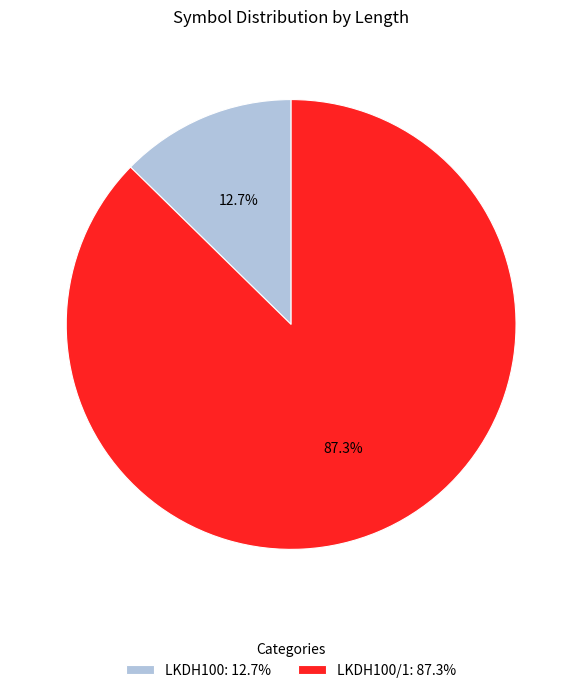

Rank the categories by value from lowest to highest.

LKDH100: 12.7%, LKDH100/1: 87.3%